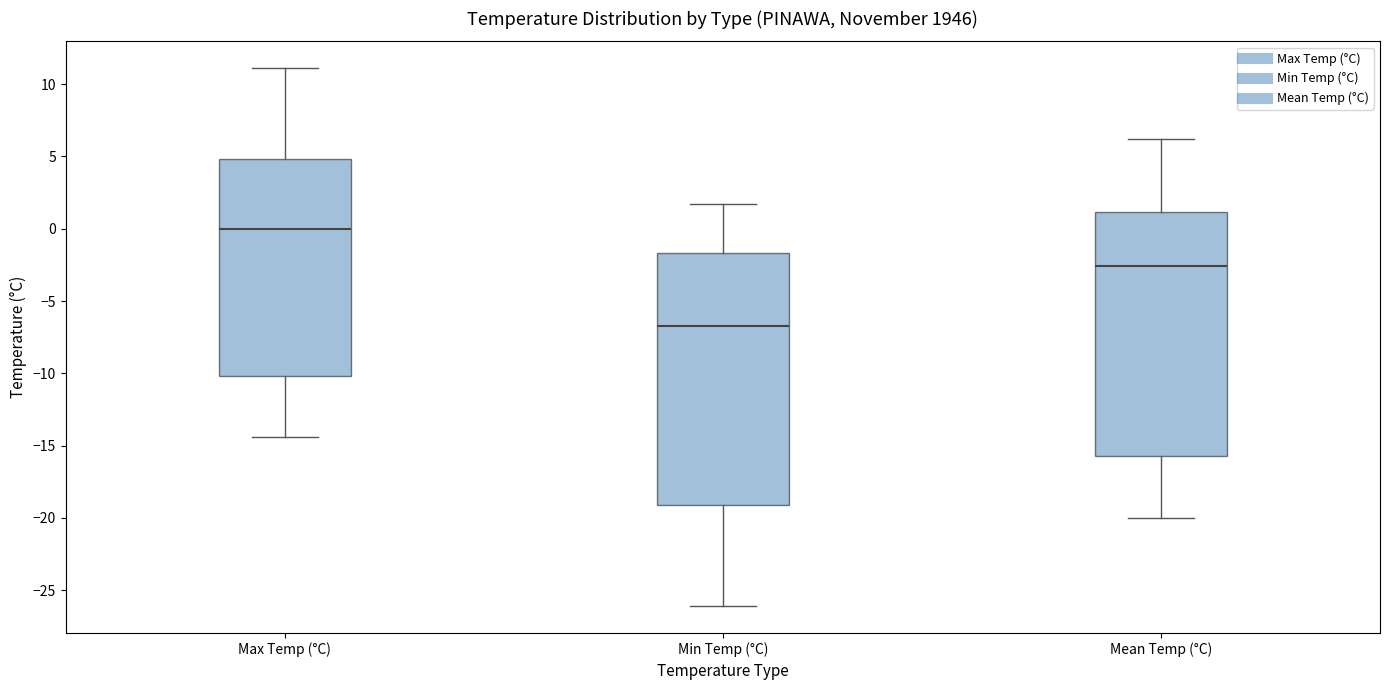

Which box's median line is the lowest?

Min Temp (°C)